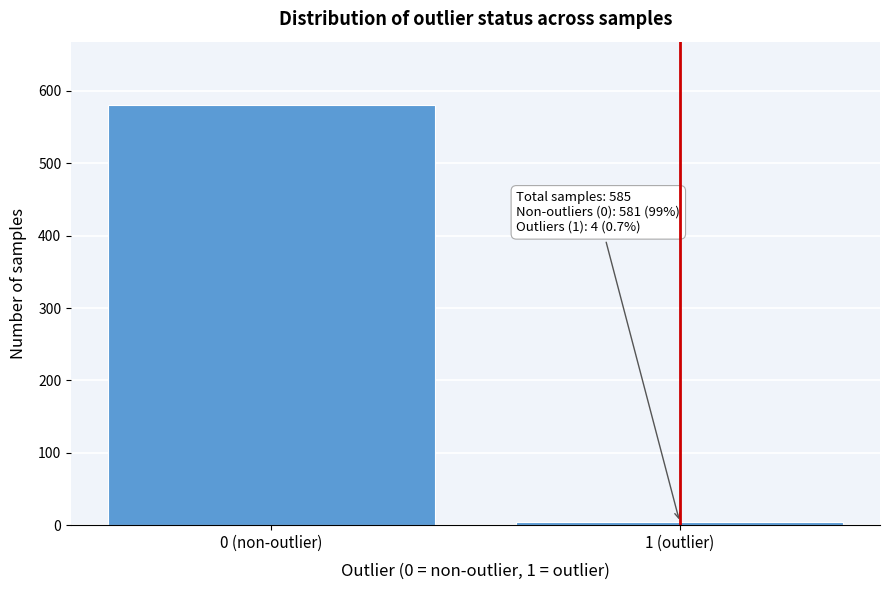

Reading left to right, transcribe all the data shown in this chart.

581	4